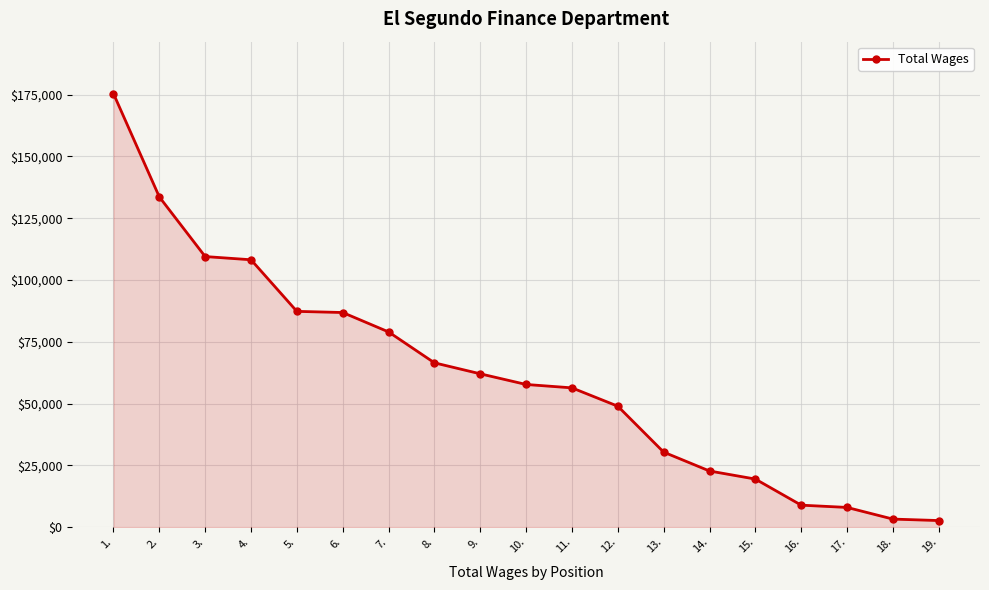

What is the average value?

61400